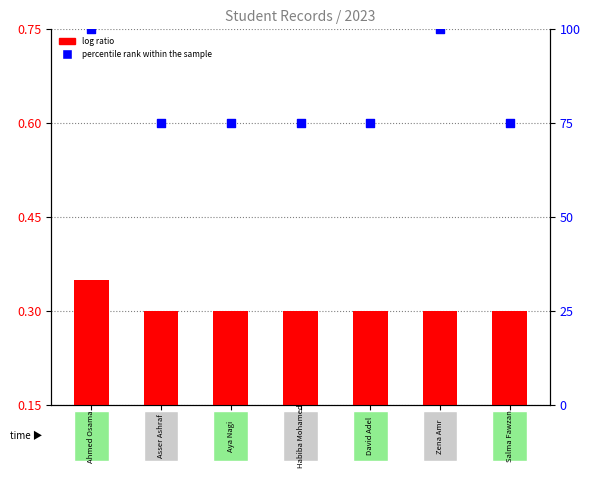

What are all the series names shown in the legend?

log ratio, percentile rank within the sample